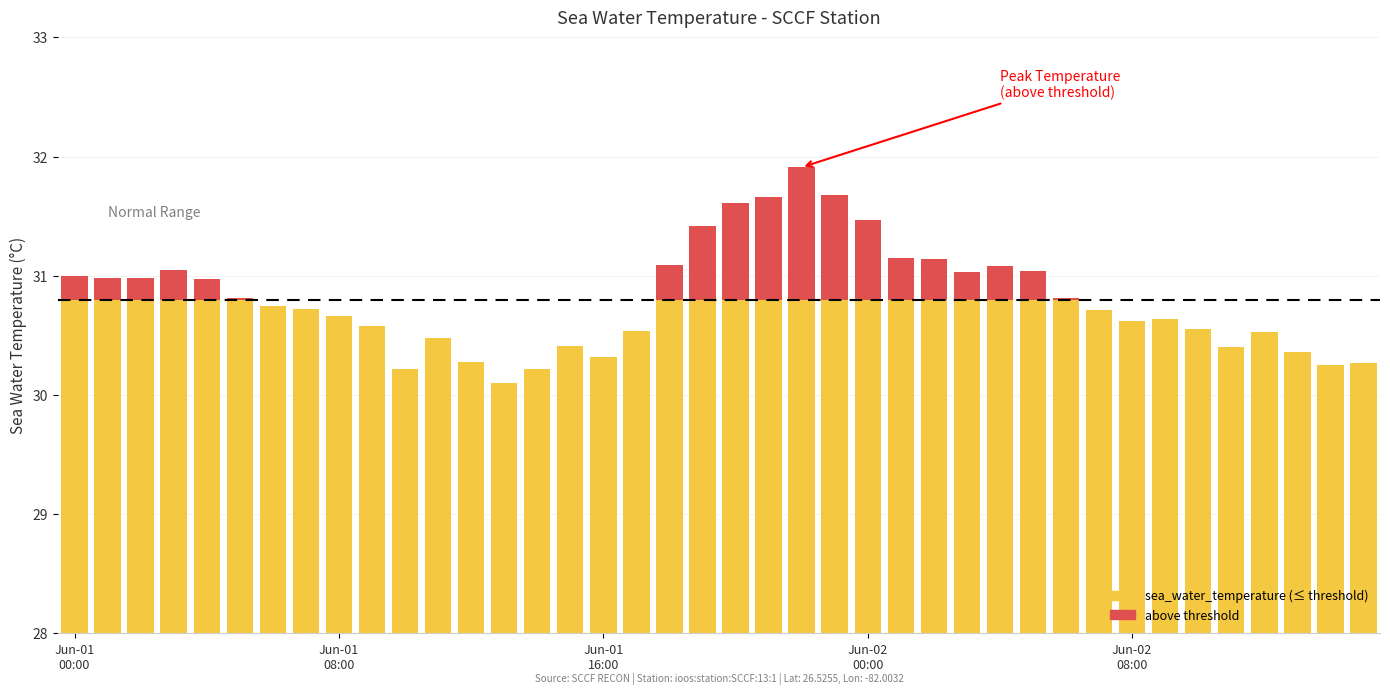

How many groups of bars are there?

40